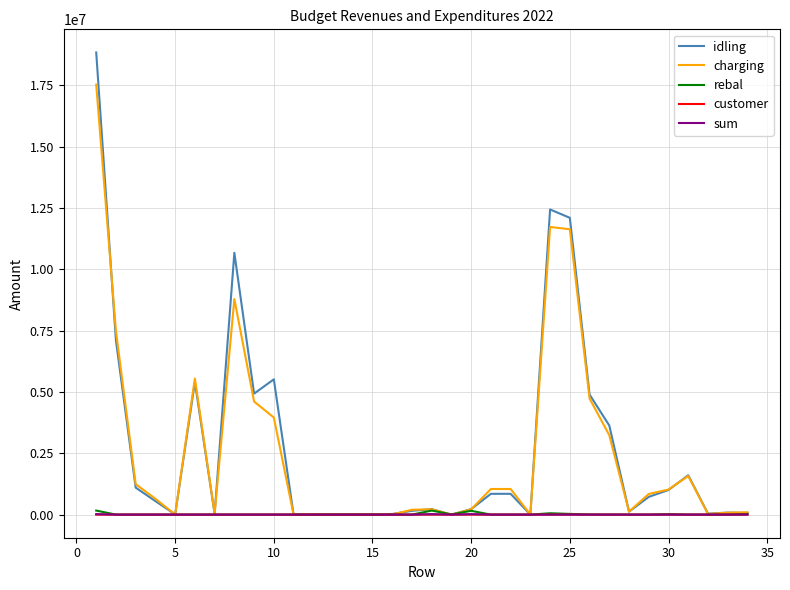

What is the greatest value displayed?

18836600.0